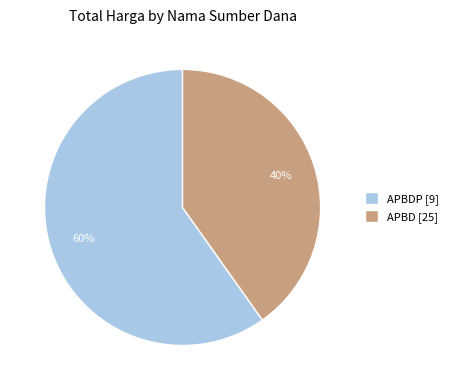

Do APBDP [9] and APBD [25] together represent more than half of the pie?

Yes